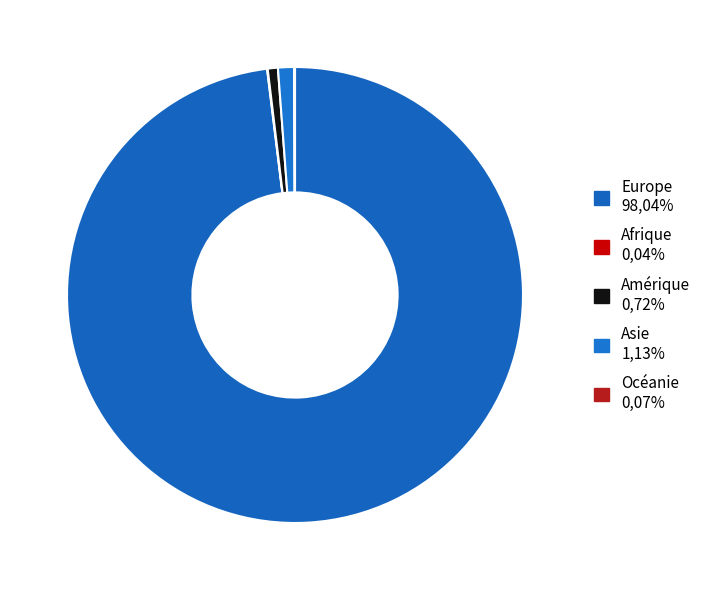

Is there a majority slice in this chart?

Yes